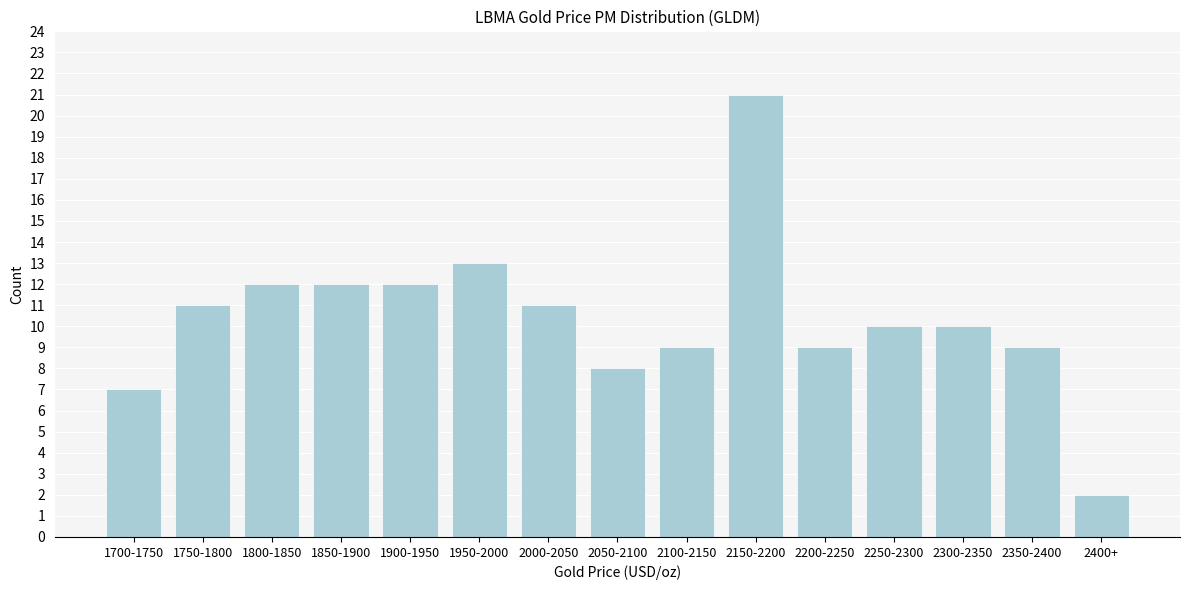

Reading left to right, extract all data points from this chart.

7	11	12	12	12	13	11	8	9	21	9	10	10	9	2